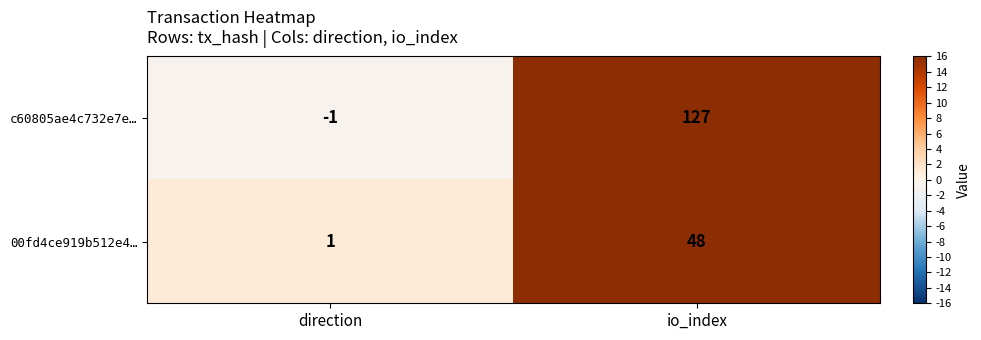

How many values in c60805ae4c732e7e… are above zero?

1